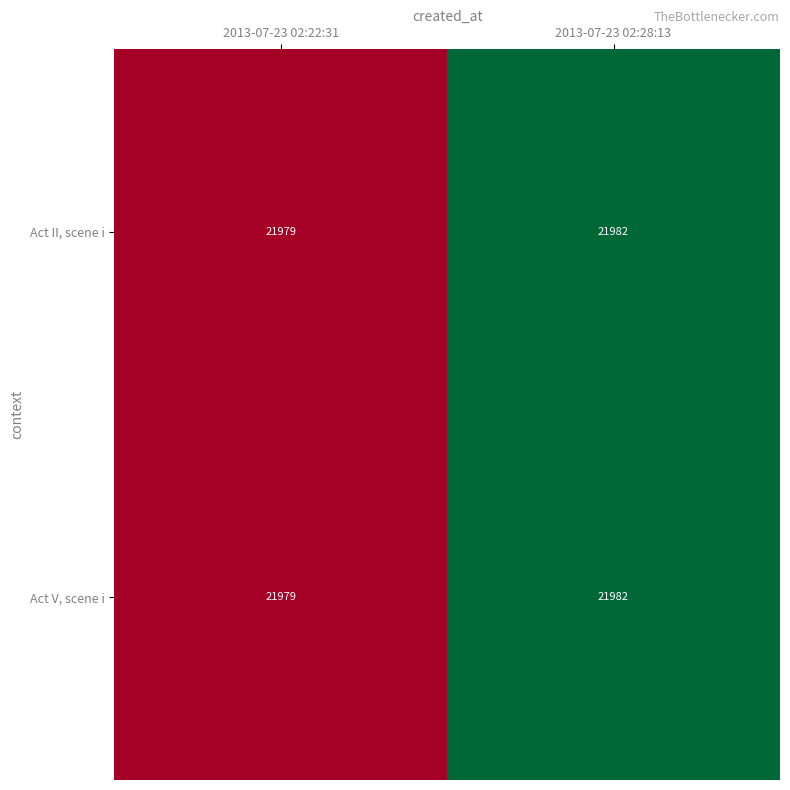

Is it true that Act II, scene i equals 21979 at 2013-07-23 02:22:31?

True